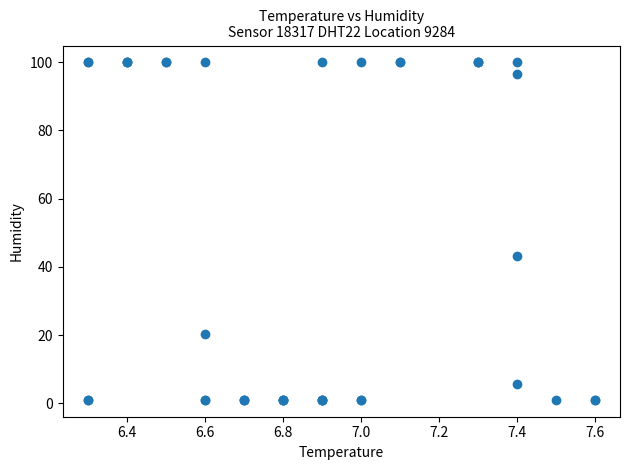

What Y value in the scatter plot is closest to 50?

43.2